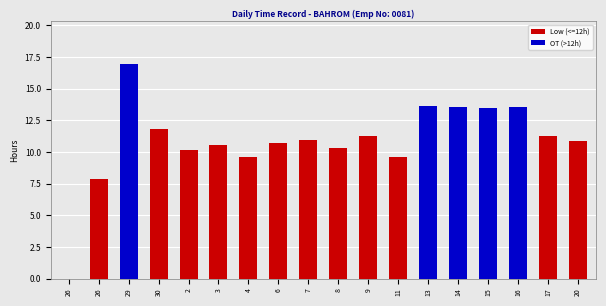

What is the label of the 6th bar from the left?

3